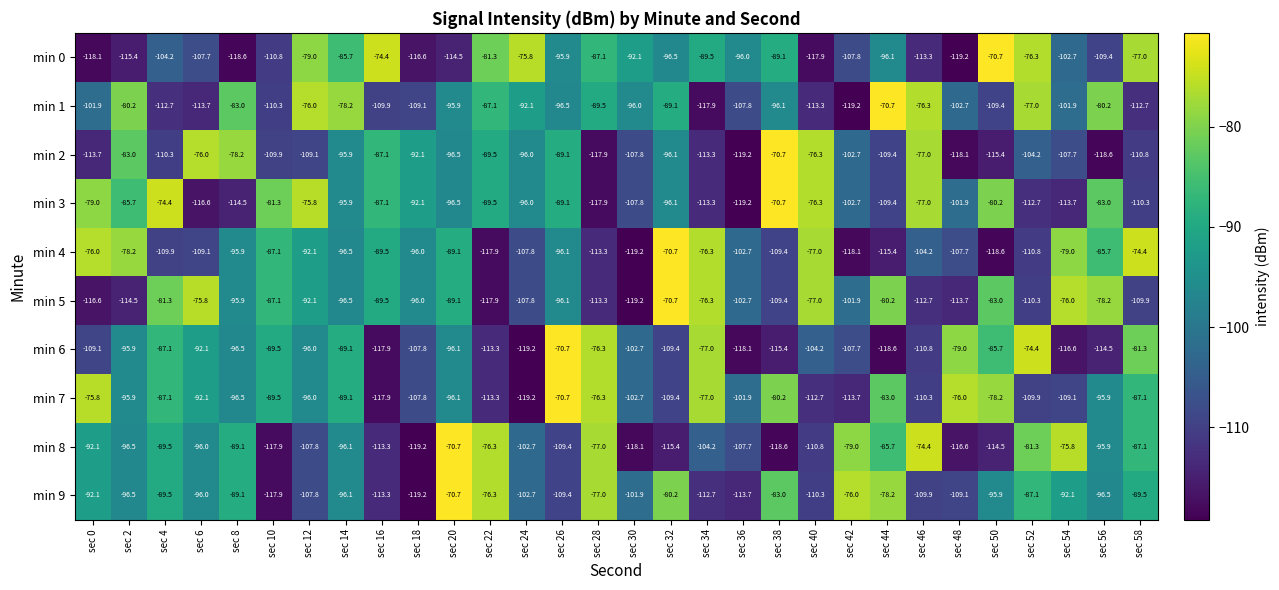

The min 5 series shows -96.5 at sec 14. True or false?

True